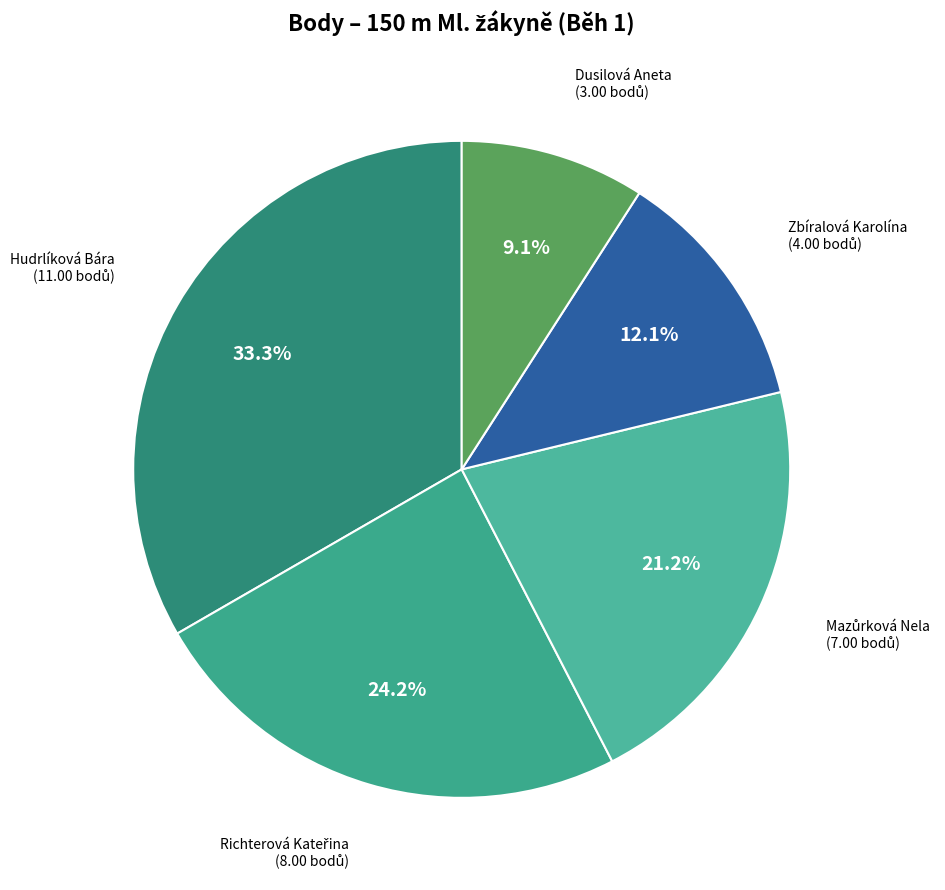

How many segments does this pie chart have?

5